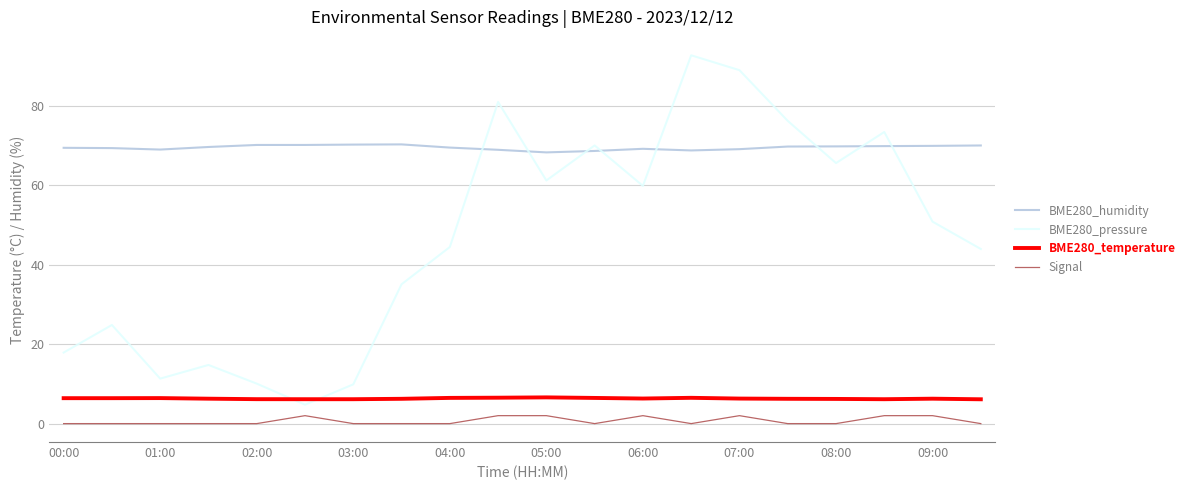

True or false: BME280_humidity and Signal cross at least once.

False